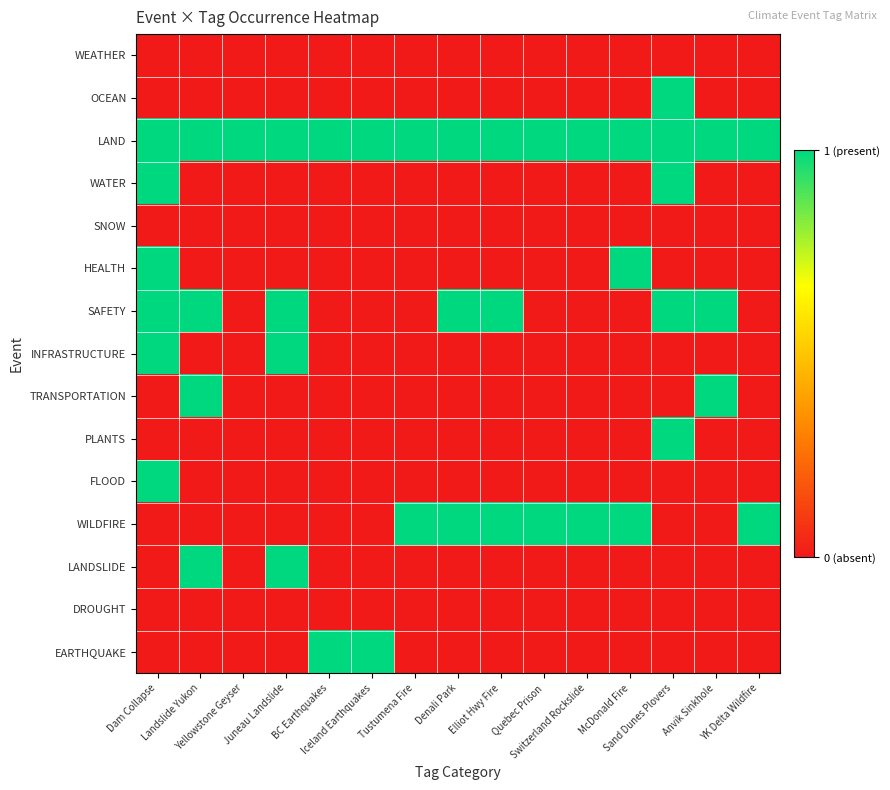

What is the spread (max minus min) of values at Dam Collapse?

1